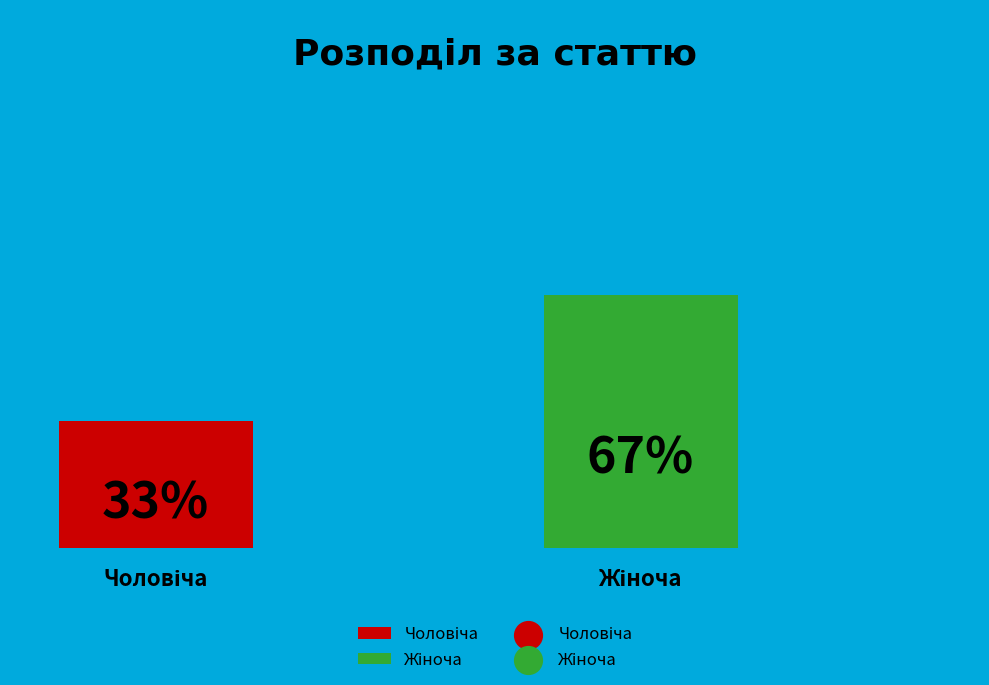

Is it true that Жіноча is 67% of the pie?

True